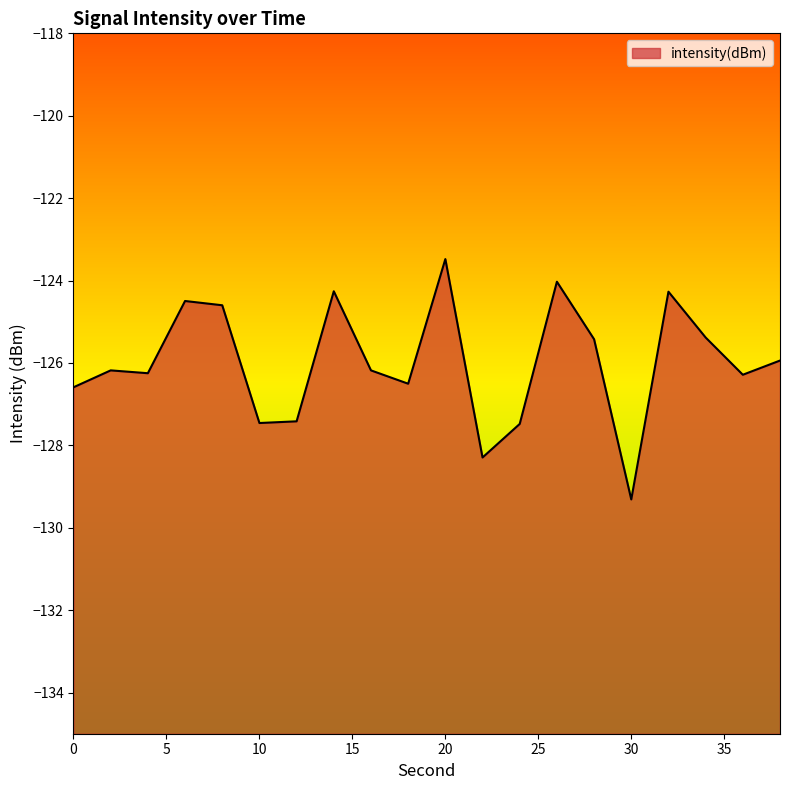

Which label corresponds to the largest value in the chart?

20